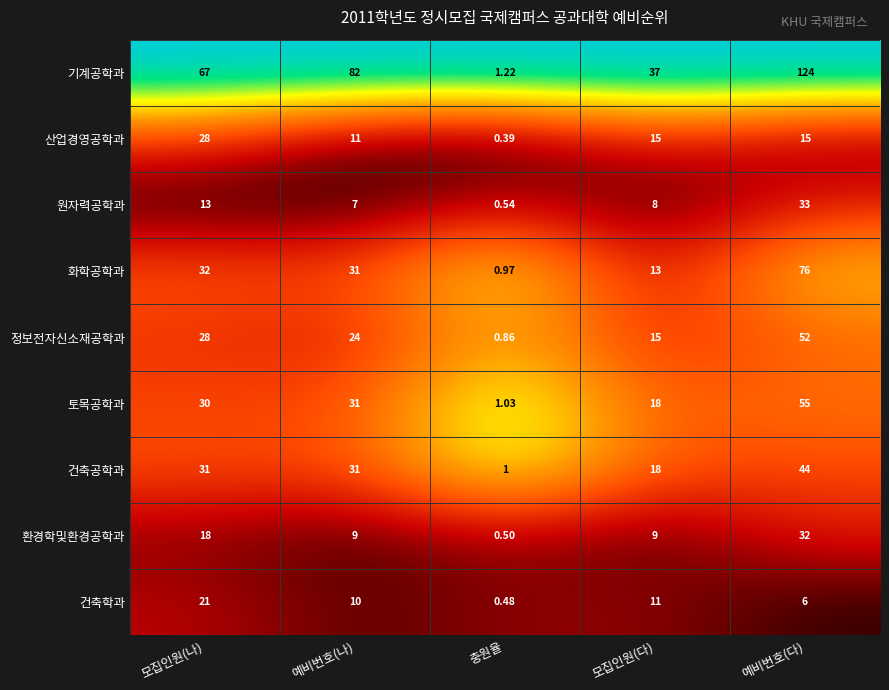

Between 예비번호(나) and 예비번호(다), which series saw the biggest shift?

화학공학과